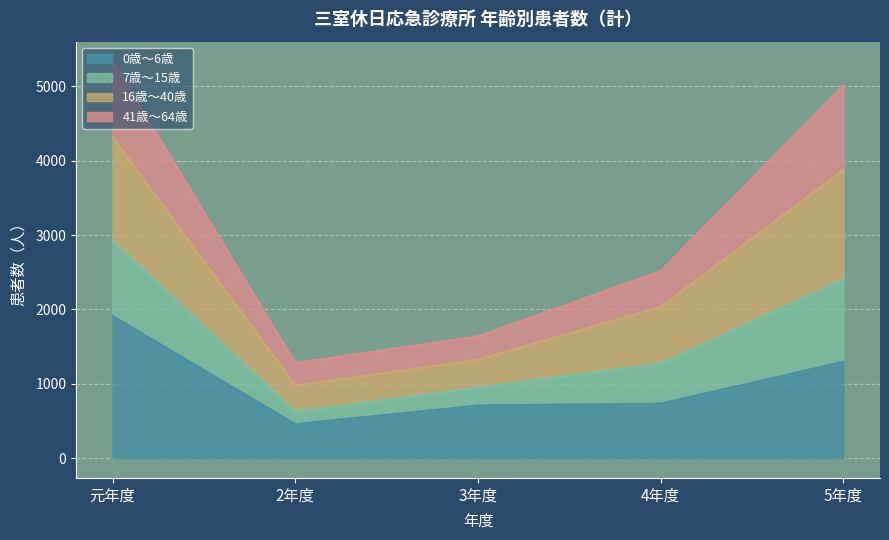

What is the total value across all series at 元年度?

5335